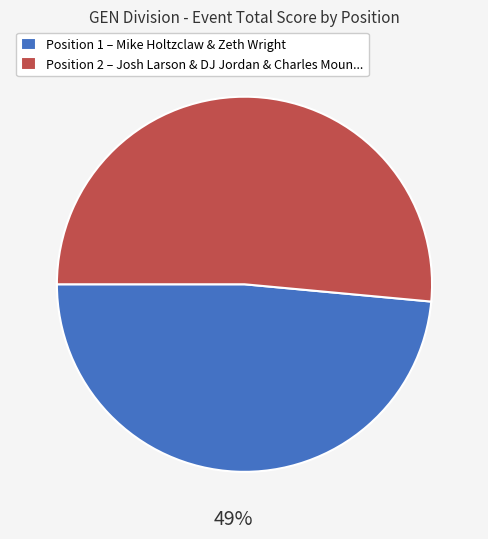

Is there a majority slice in this chart?

Yes